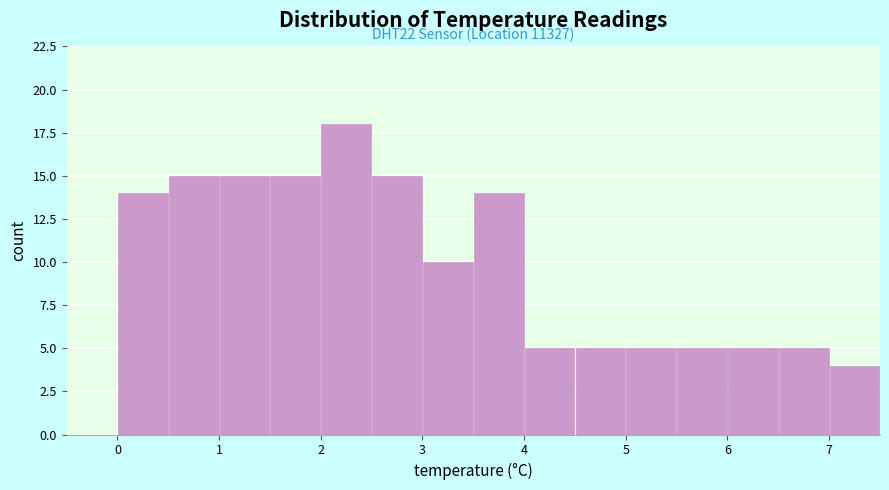

Which range on the x-axis has the tallest bar?

2.0 to 2.5